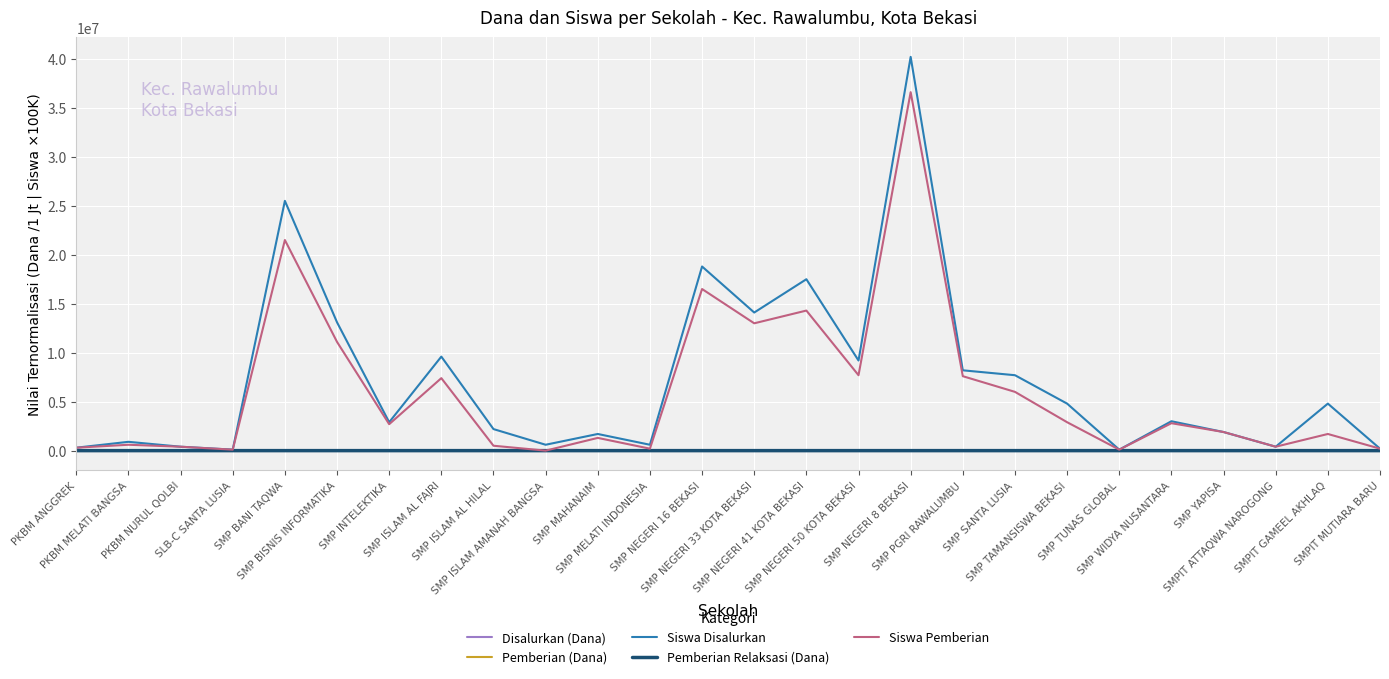

What is the greatest value displayed?

40200000.0